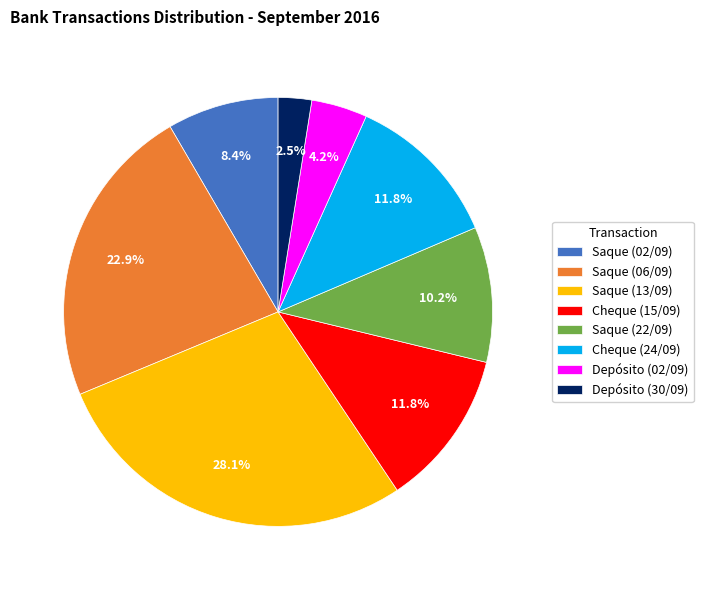

To the nearest percent, what is the difference between the largest and smallest slice percentages?

26%